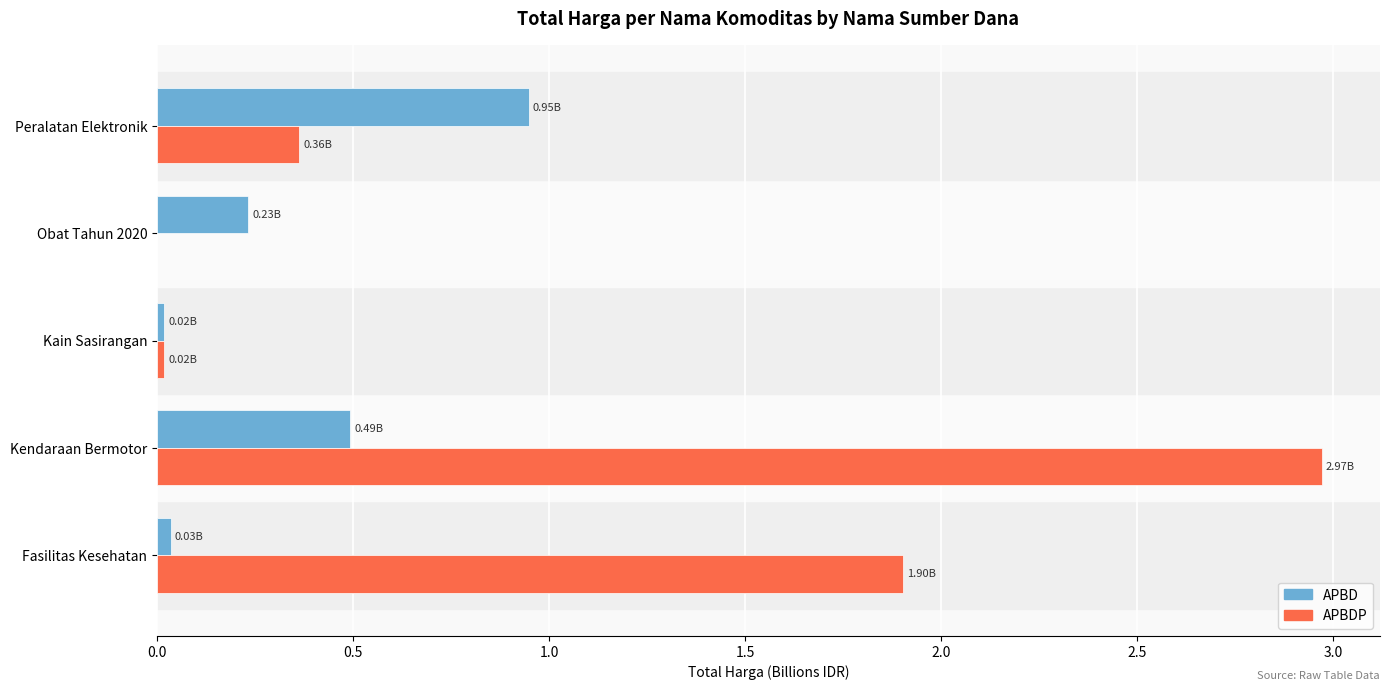

Which category has the highest value in the APBD series?

Peralatan Elektronik